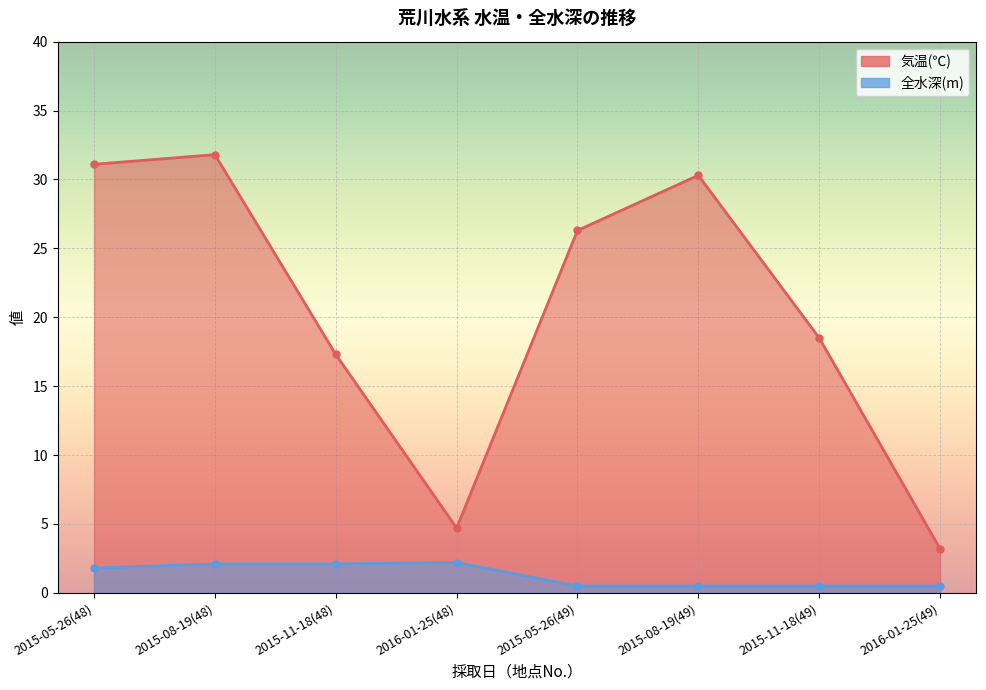

What is the sum of the 全水深(m) values at 2016-01-25(48) and 2015-08-19(48)?

4.3